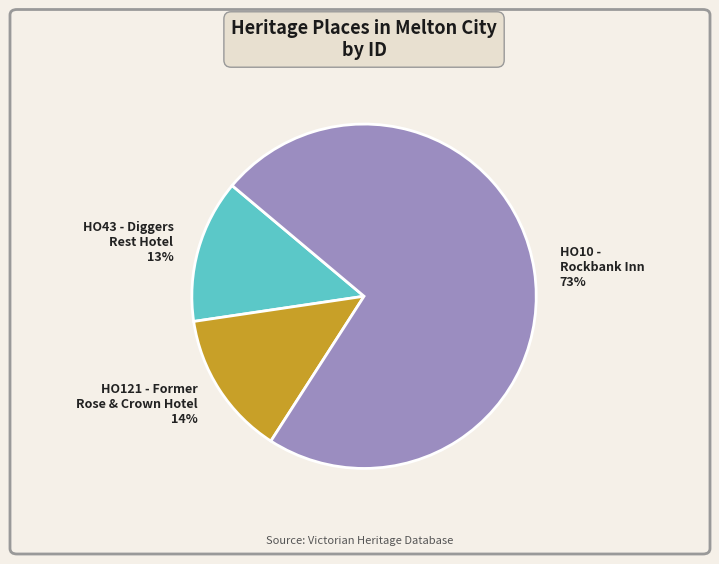

To the nearest percent, what is the combined percentage of HO121 - Former Rose & Crown Hotel and HO10 - Rockbank Inn?

87%